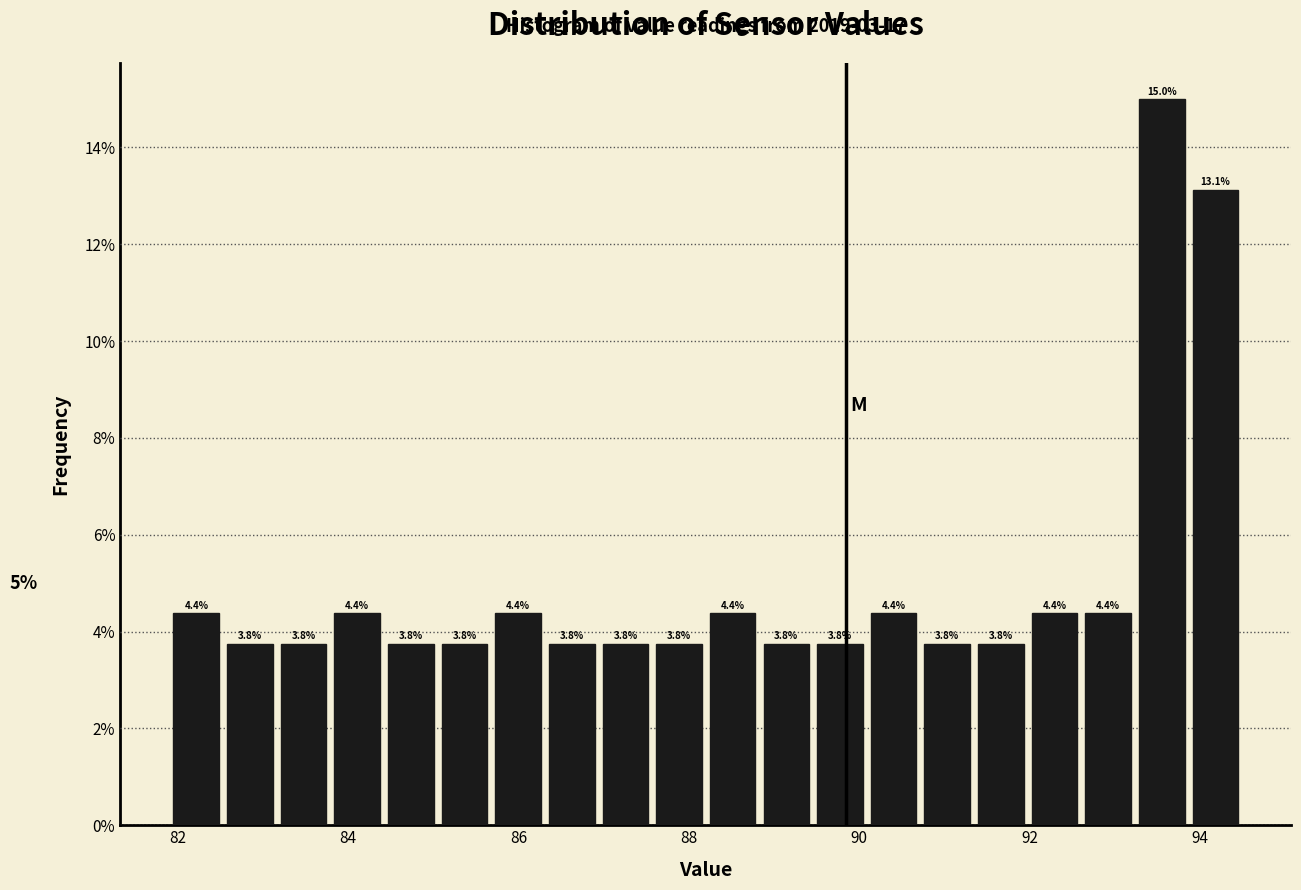

Around what value on the x-axis is the tallest bar? Give the approximate position of its centre, as read against the axis.

93.6